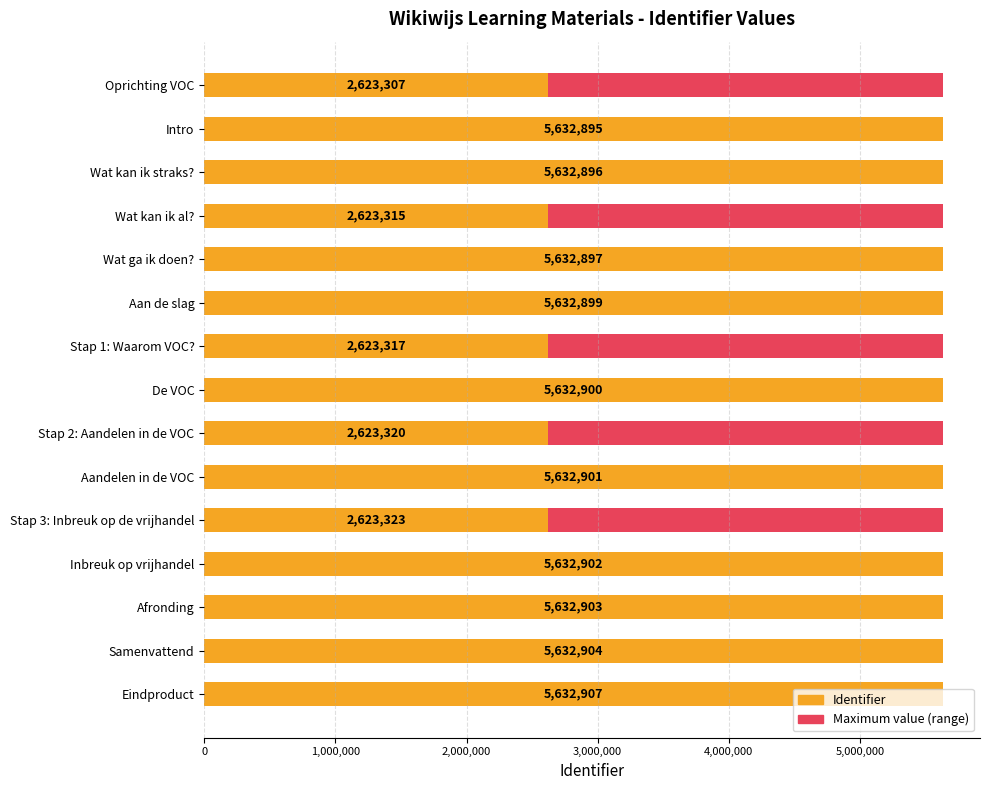

How many bars are there in each group?

2